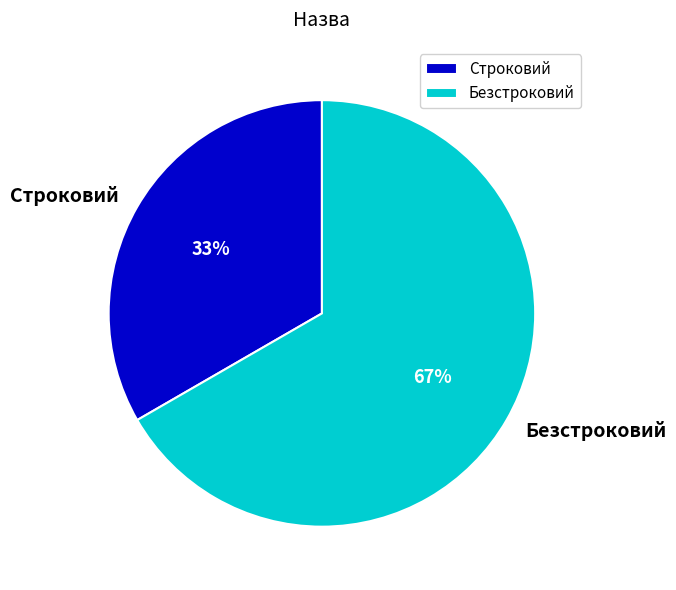

Is it true that Безстроковий is 61% of the pie?

False